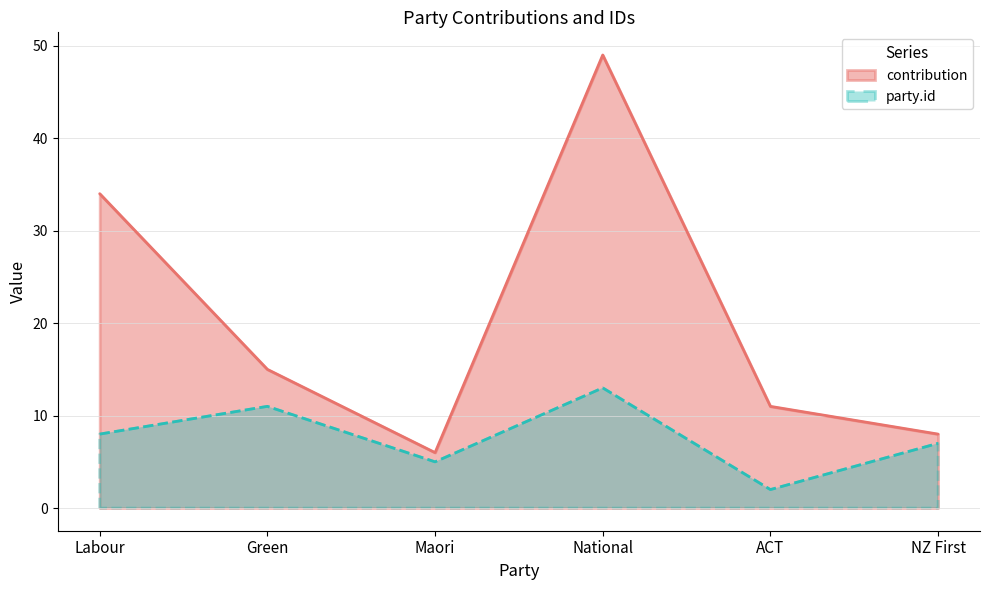

How many data points in party.id are less than 8?

3